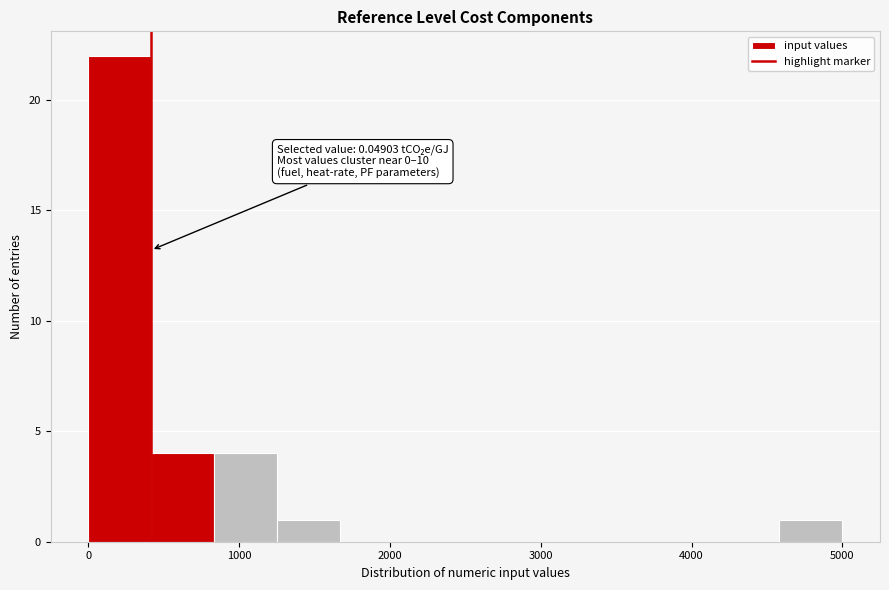

Over which range of the x-axis is the bar tallest?

0 to 400